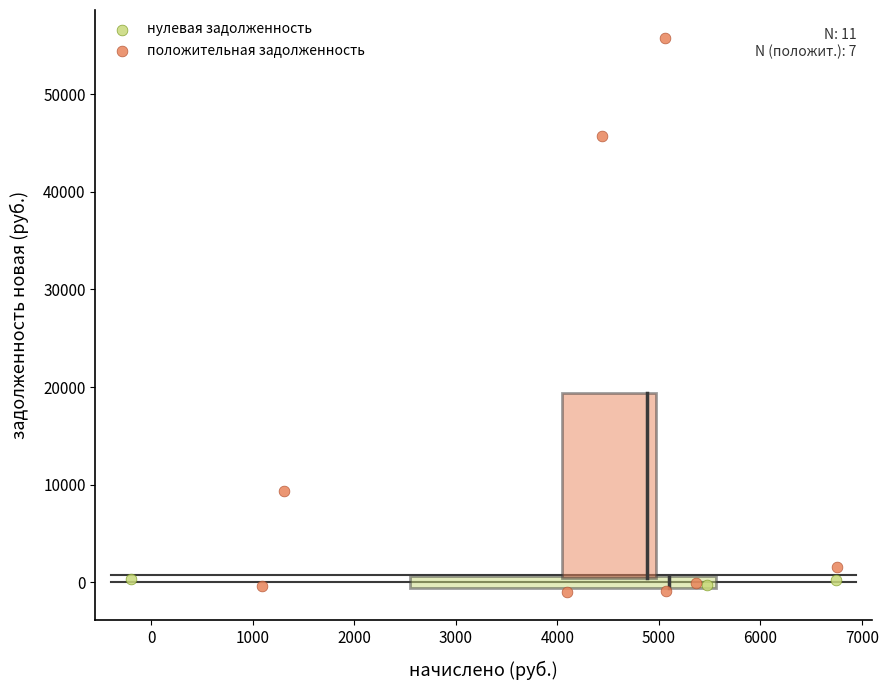

What are all the series names shown in the legend?

нулевая задолженность, положительная задолженность